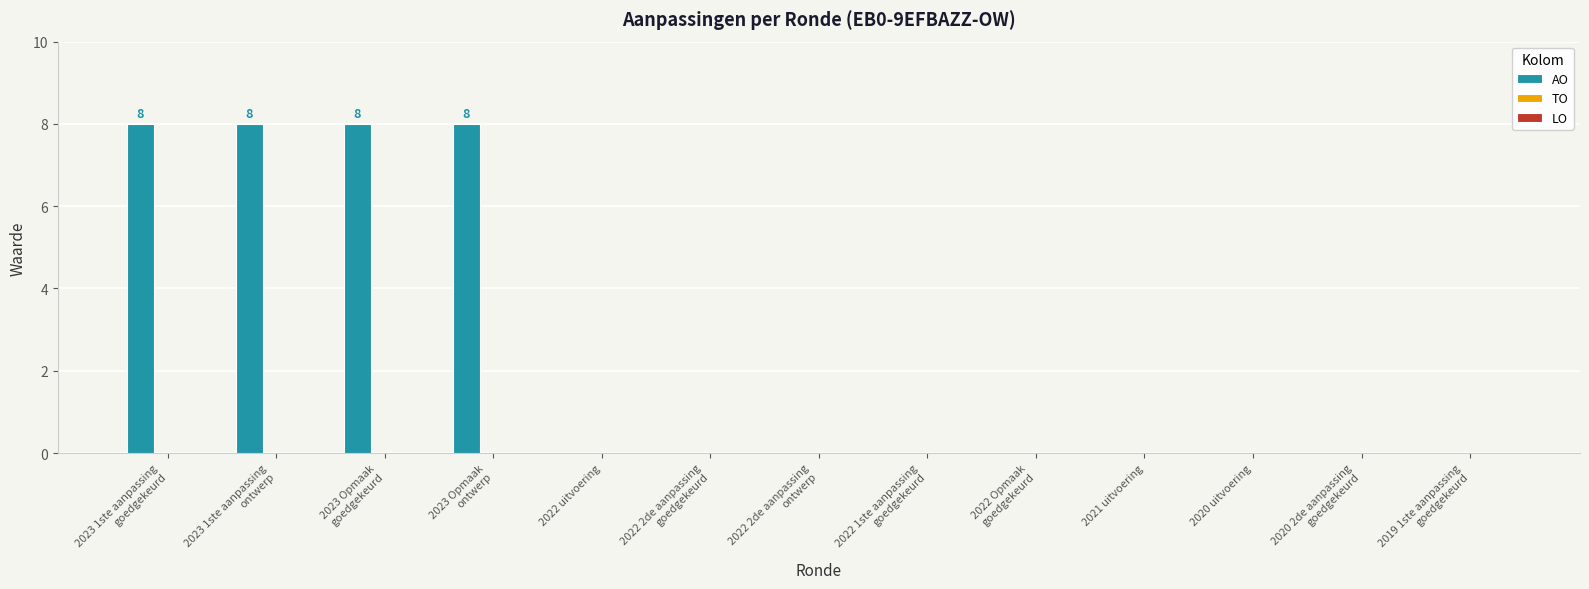

True or false: the data shows -3 at 2021 uitvoering.

False